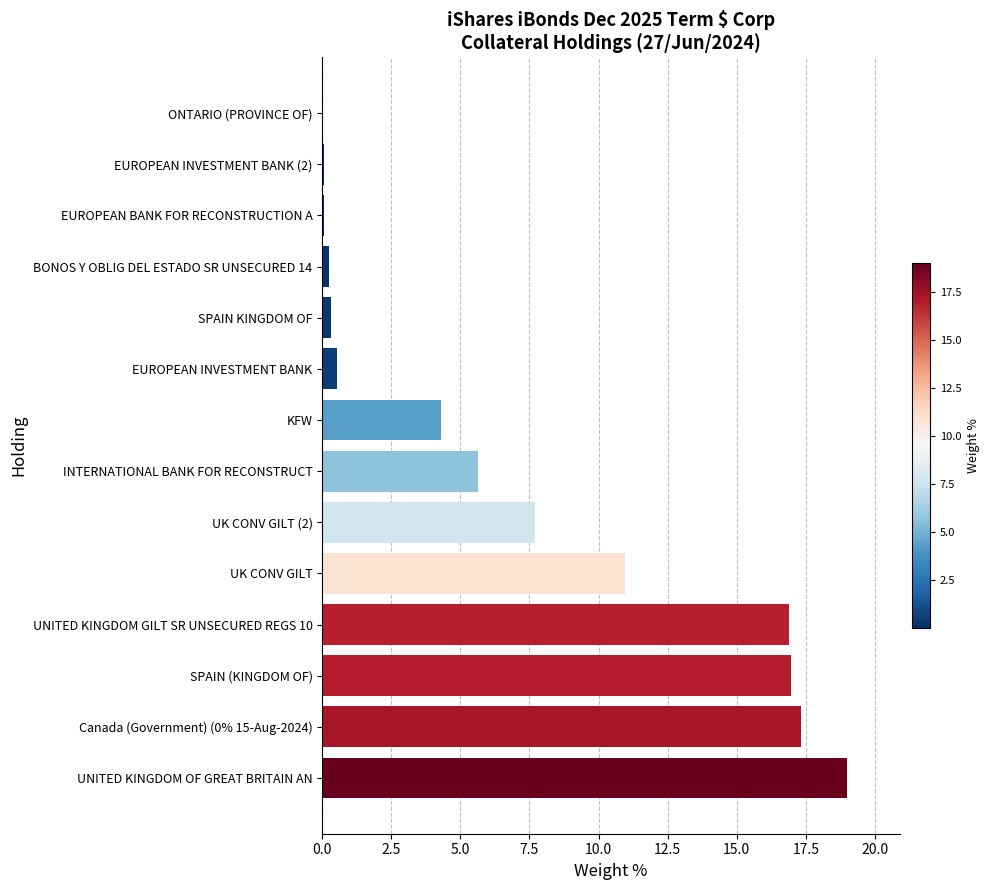

Where is the data nearest to the value 9?

UK CONV GILT (2)